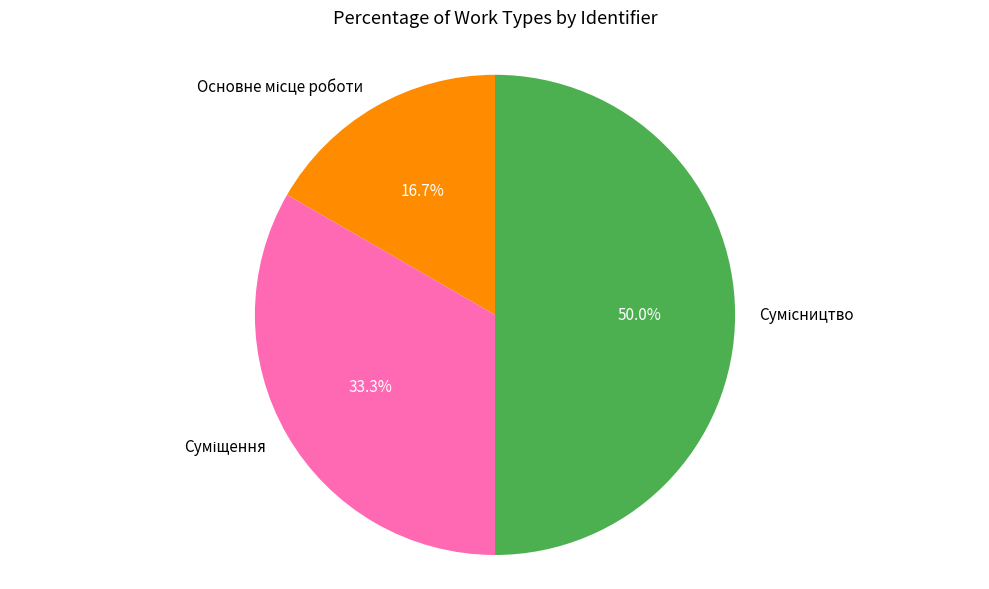

To the nearest percent, what is the difference between the Сумісництво and Суміщення slice percentages?

17%